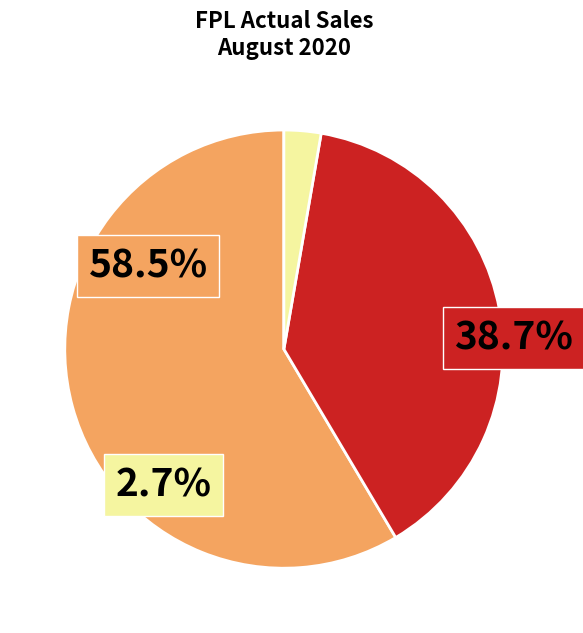

Combined, what portion of the pie is Industrial and Residential?

61.3%